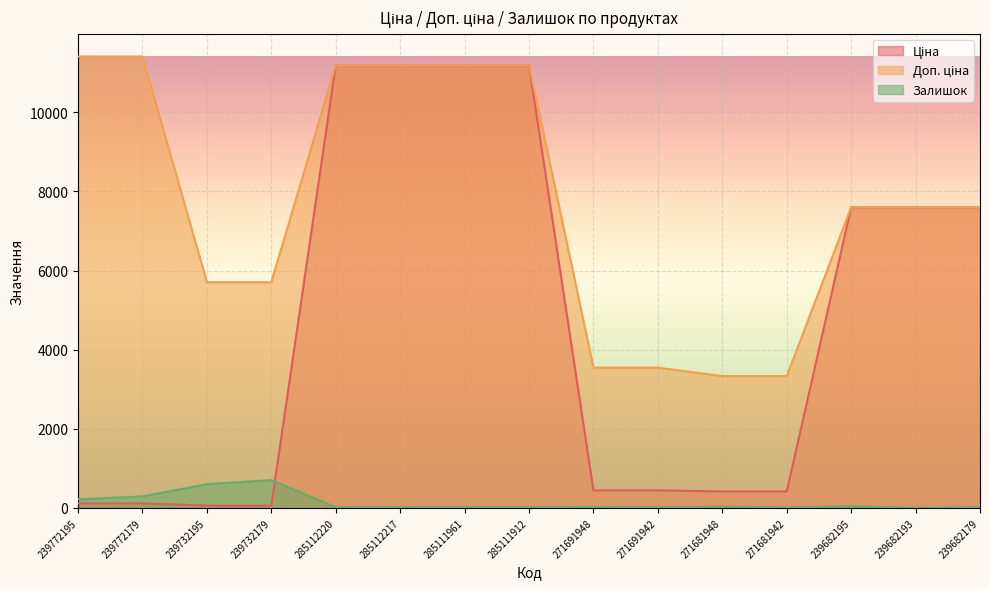

The Залишок series shows 290.0 at 239772179. True or false?

True